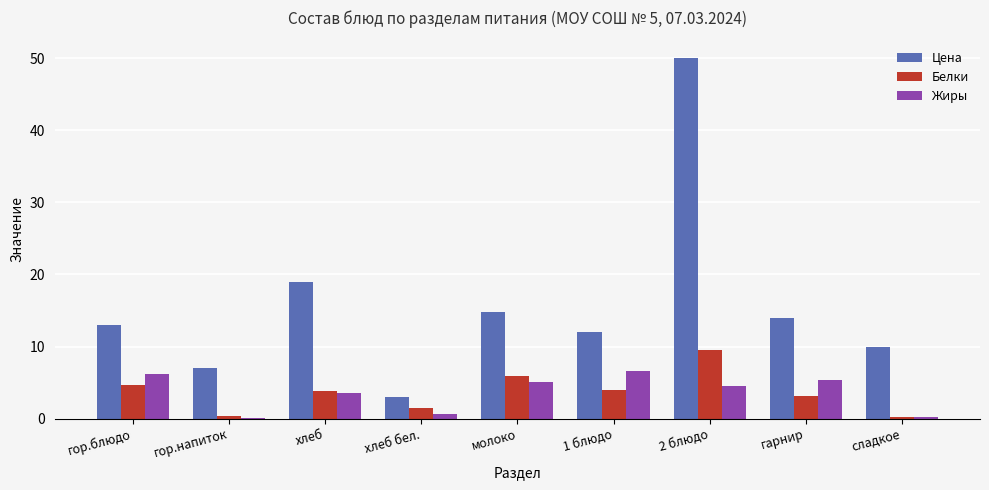

What is the spread (max minus min) of values at молоко?

9.7